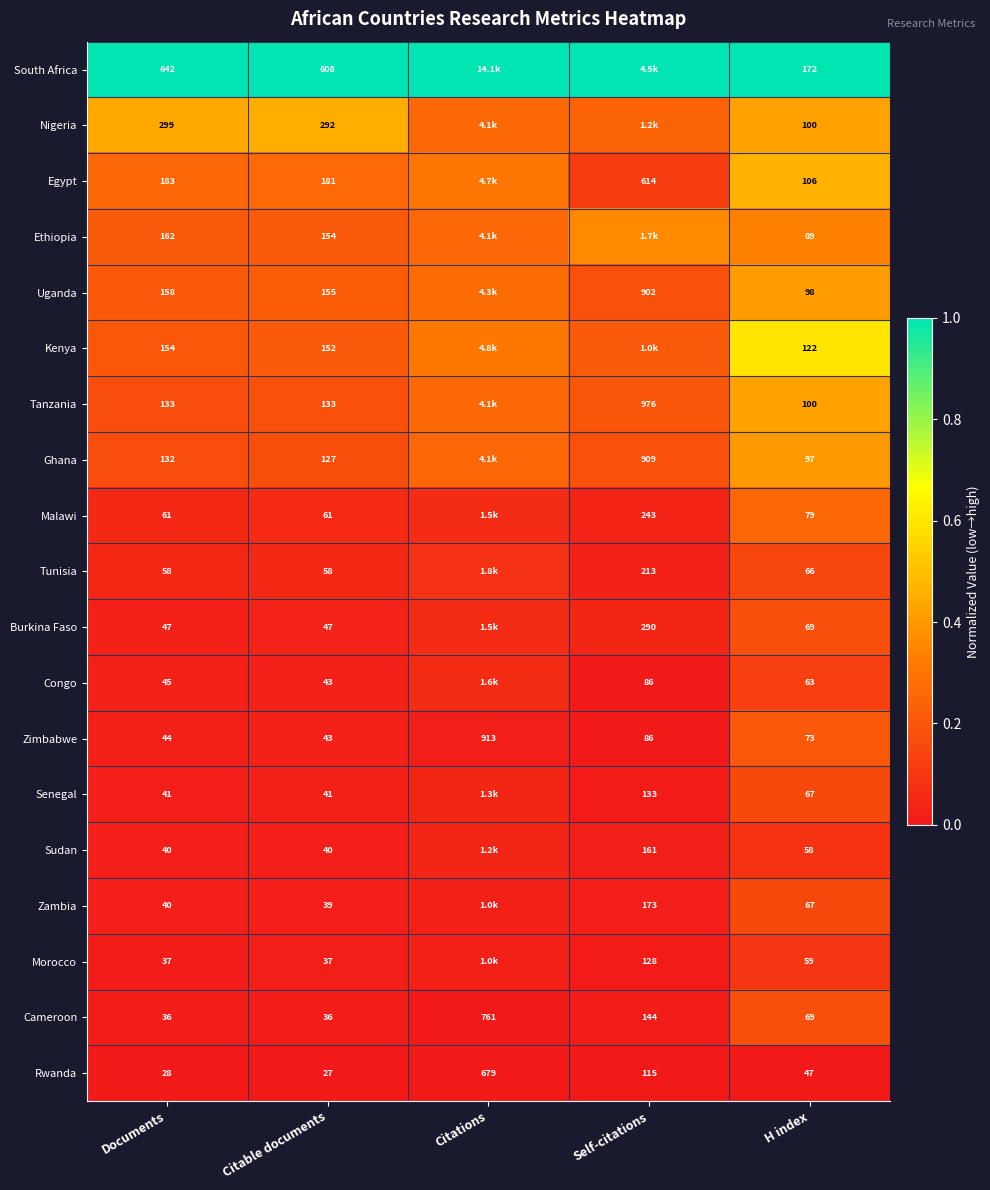

Where is Cameroon nearest to the value 398?

Self-citations